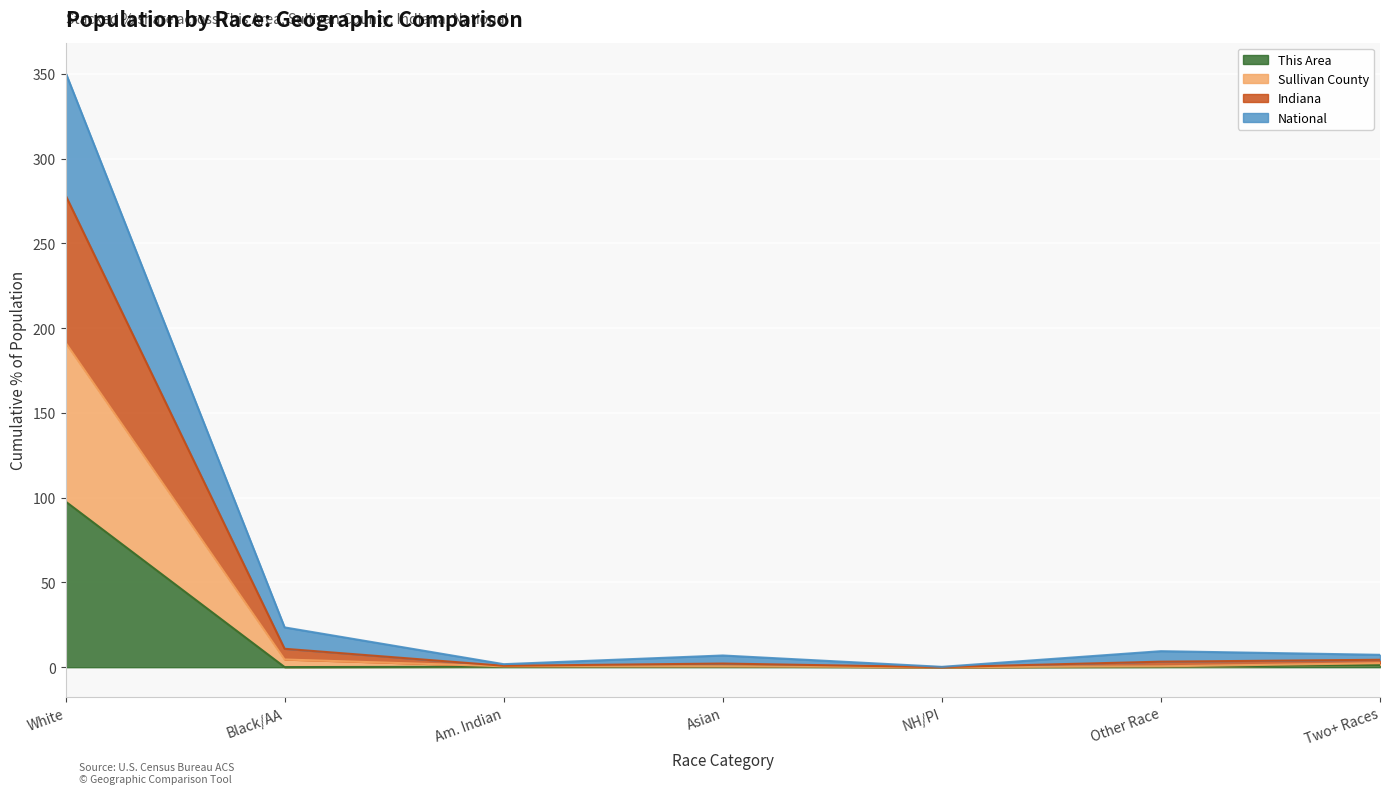

True or false: This Area and Sullivan County cross at least once.

False